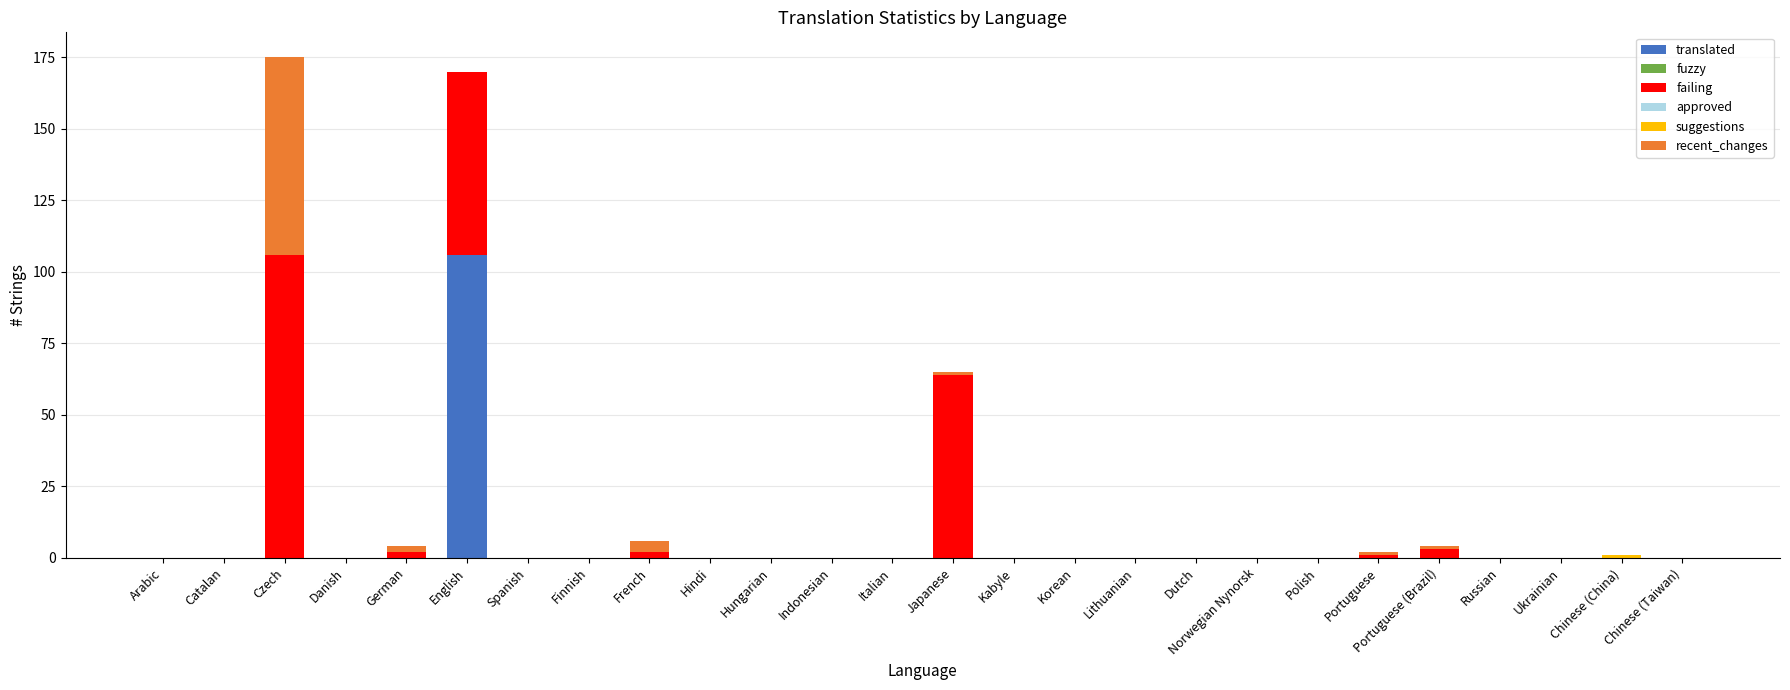

Does the chart contain stacked bars?

Yes